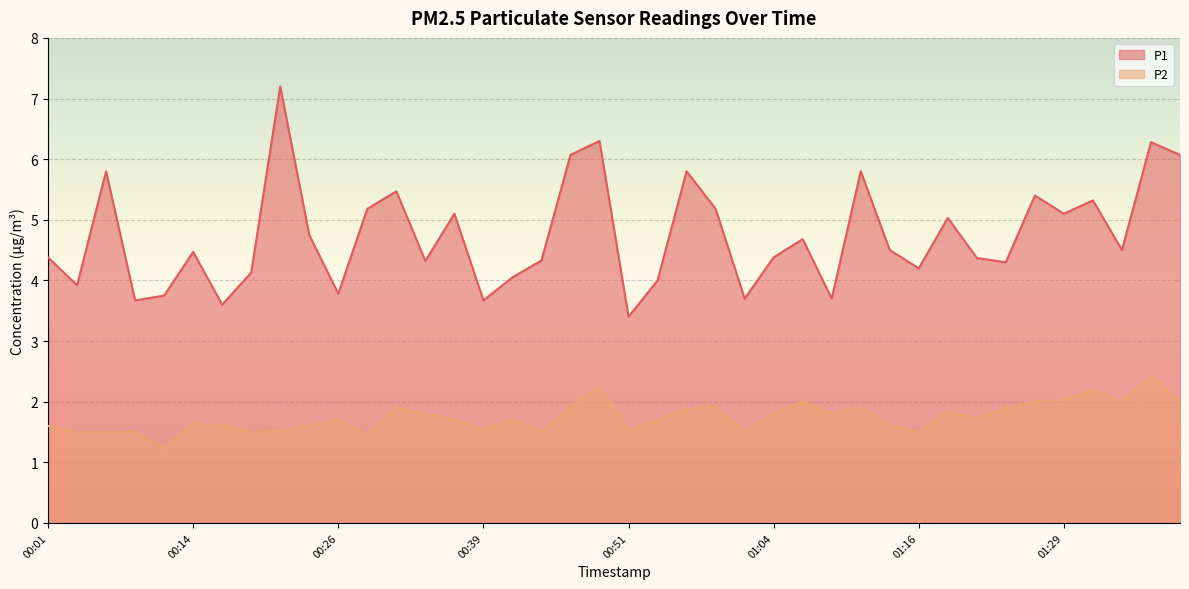

Between 00:06 and 00:49, which series saw the biggest shift?

P2